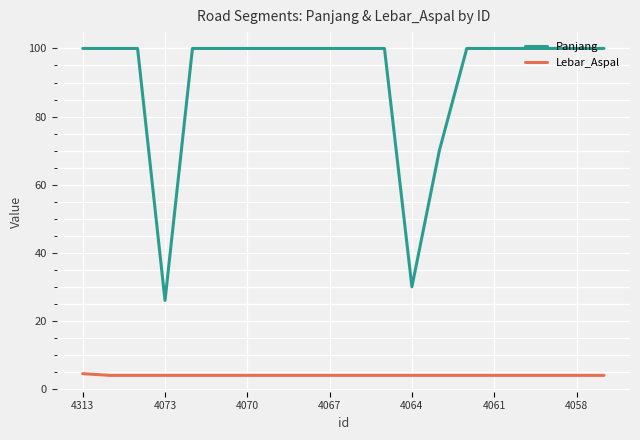

Which series has the largest total across all categories?

Panjang